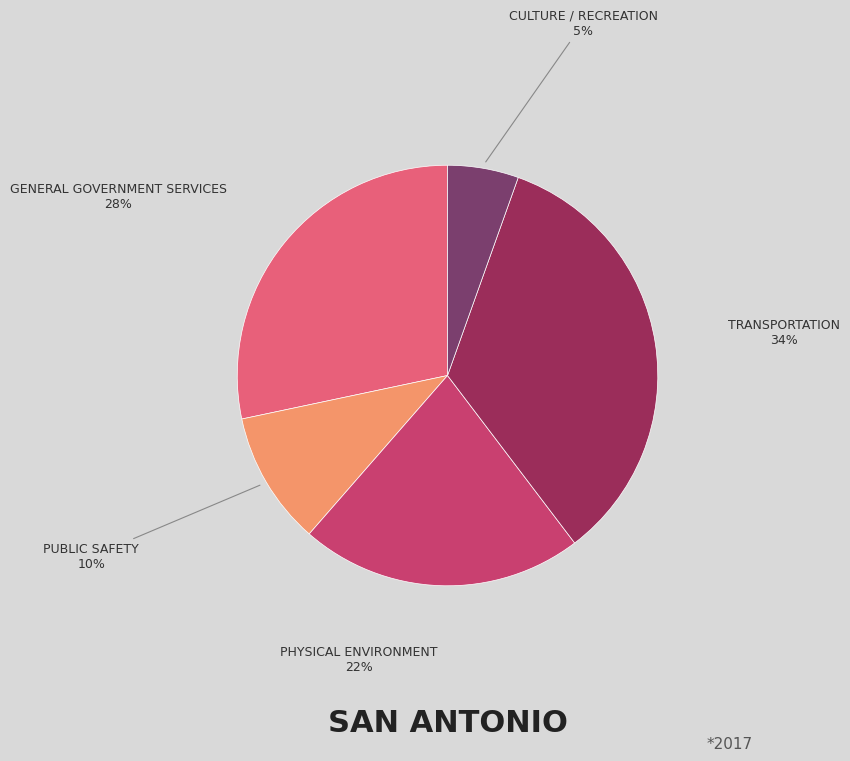

To the nearest percent, what is the difference between the largest and smallest slice percentages?

29%